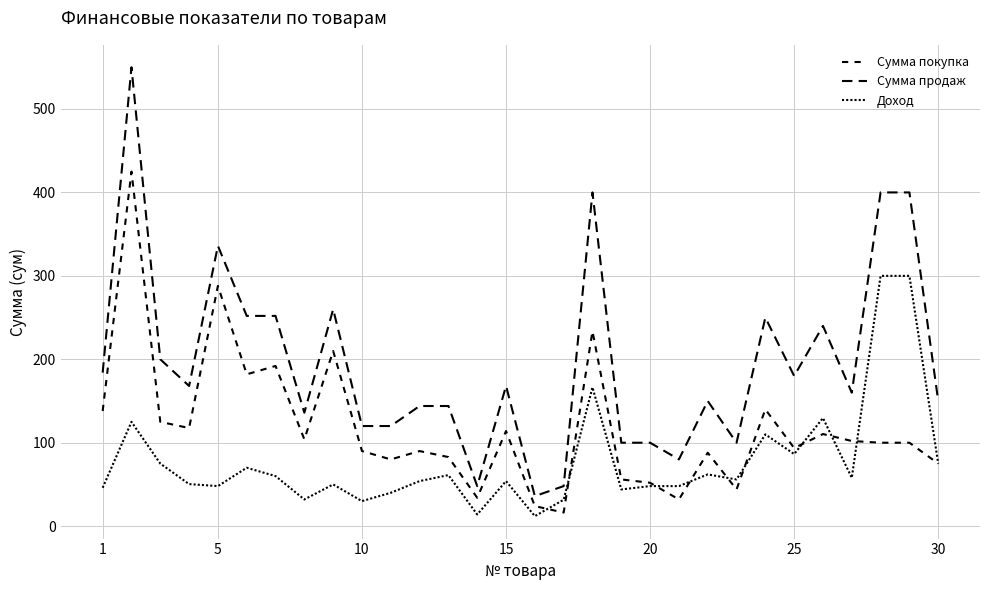

How many distinct data groups are displayed?

3